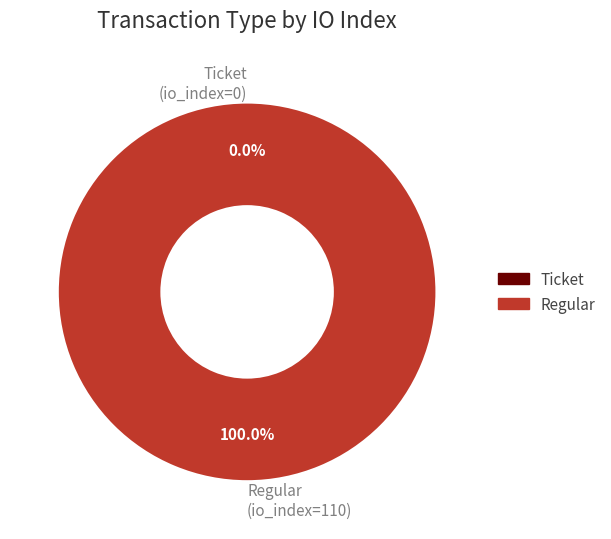

What is the change in value from Ticket (io_index=0) to Regular (io_index=110)?

+110